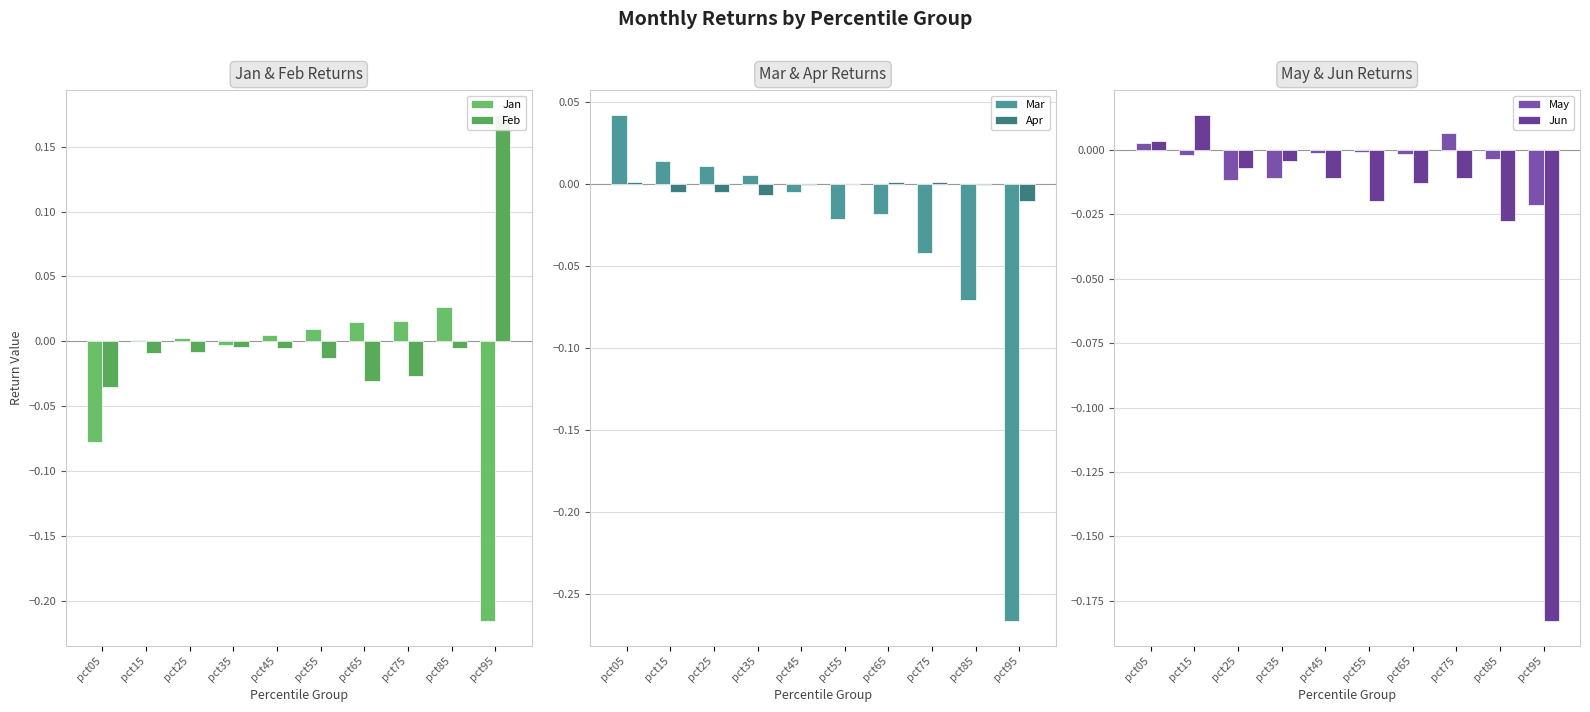

True or false: Jun has a value of -0.0 at pct45.

False